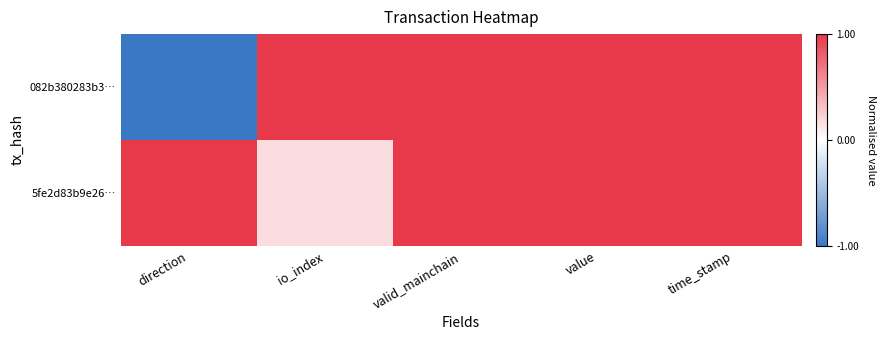

Count the number of data series in this chart.

2